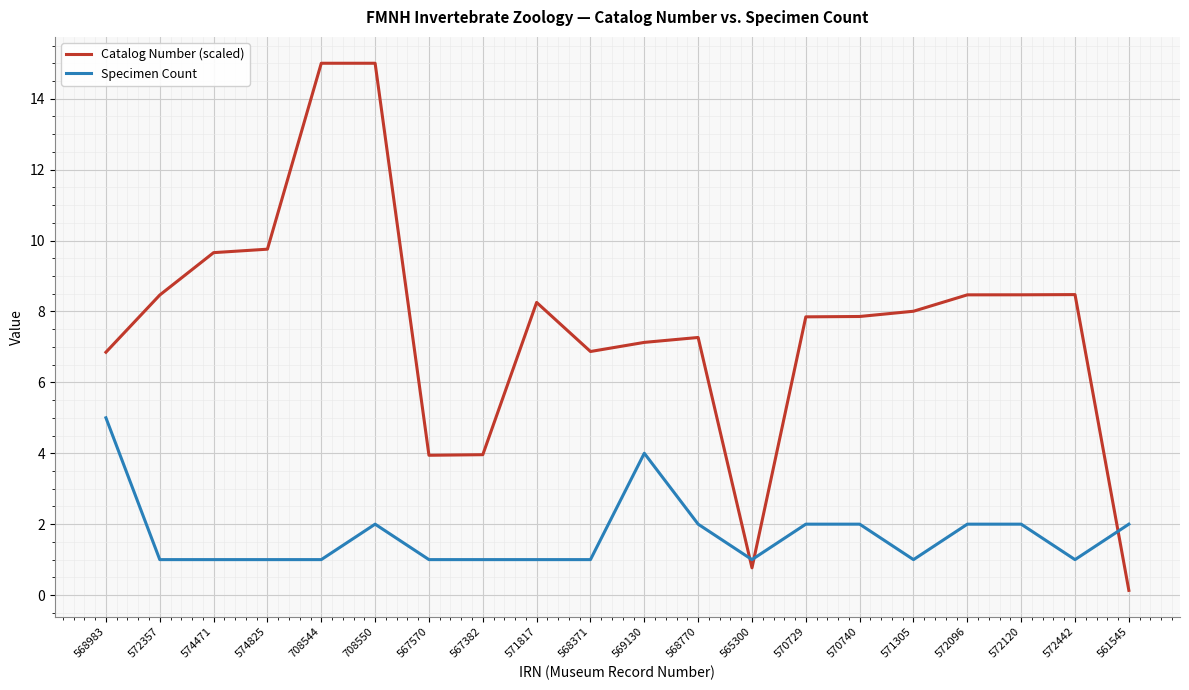

List the series in order of their overall mean, highest first.

Catalog Number (scaled), Specimen Count